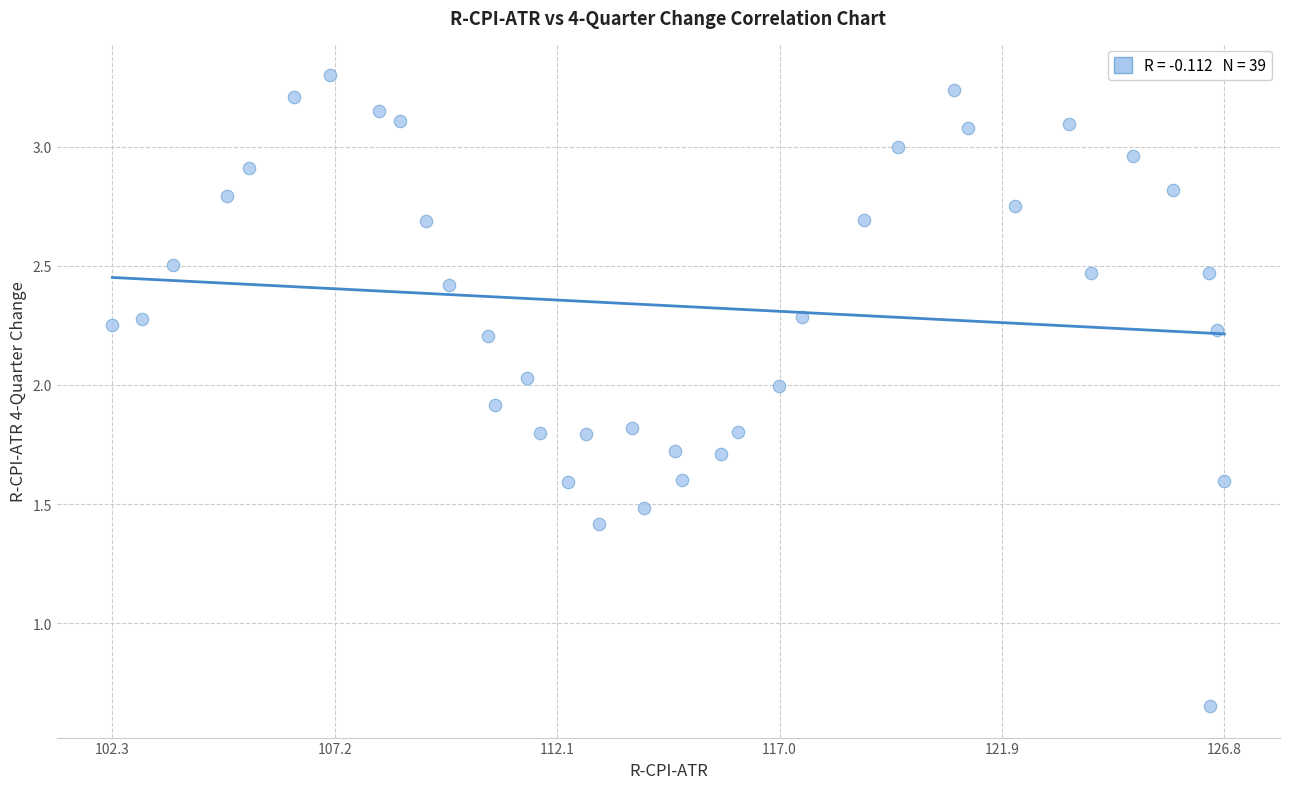

What is the range of X values (max minus min)?

24.5